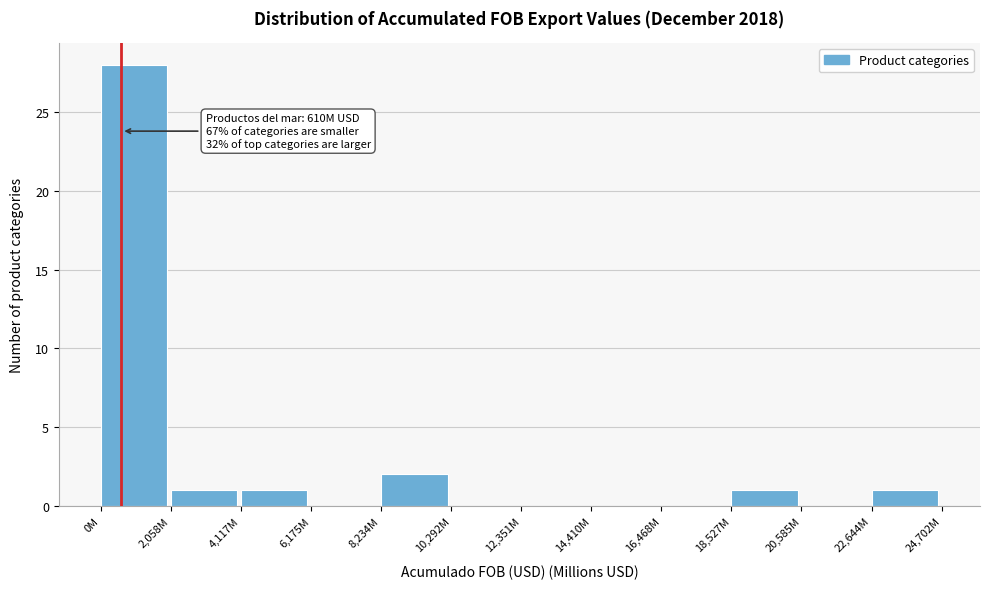

Reading right to left, list all the values displayed in this chart.

22,644M=1	20,585M=0	18,527M=1	16,468M=0	14,410M=0	12,351M=0	10,292M=0	8,234M=2	6,175M=0	4,117M=1	2,058M=1	0M=28